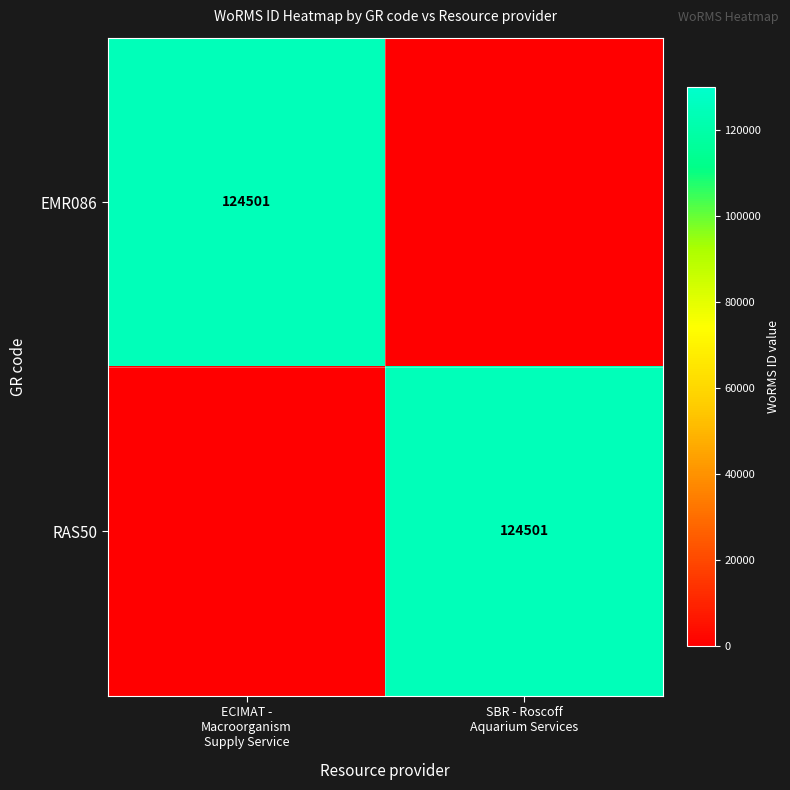

Between SBR - Roscoff
Aquarium Services and ECIMAT -
Macroorganism
Supply Service, which is larger?

ECIMAT -
Macroorganism
Supply Service